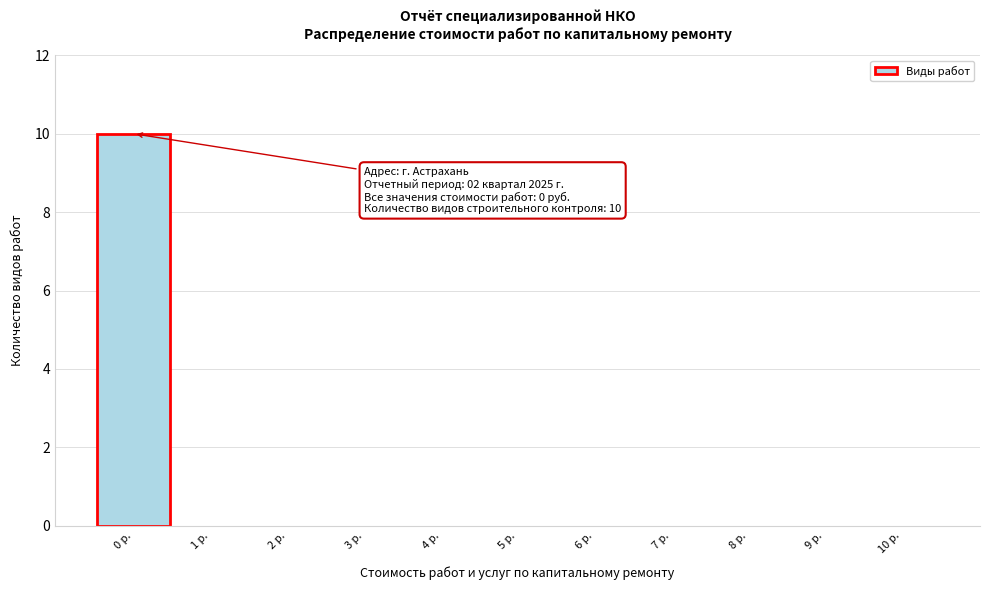

Reading left to right, what are all the values shown in this chart?

0 р.=10	1 р.=0	2 р.=0	3 р.=0	4 р.=0	5 р.=0	6 р.=0	7 р.=0	8 р.=0	9 р.=0	10 р.=0